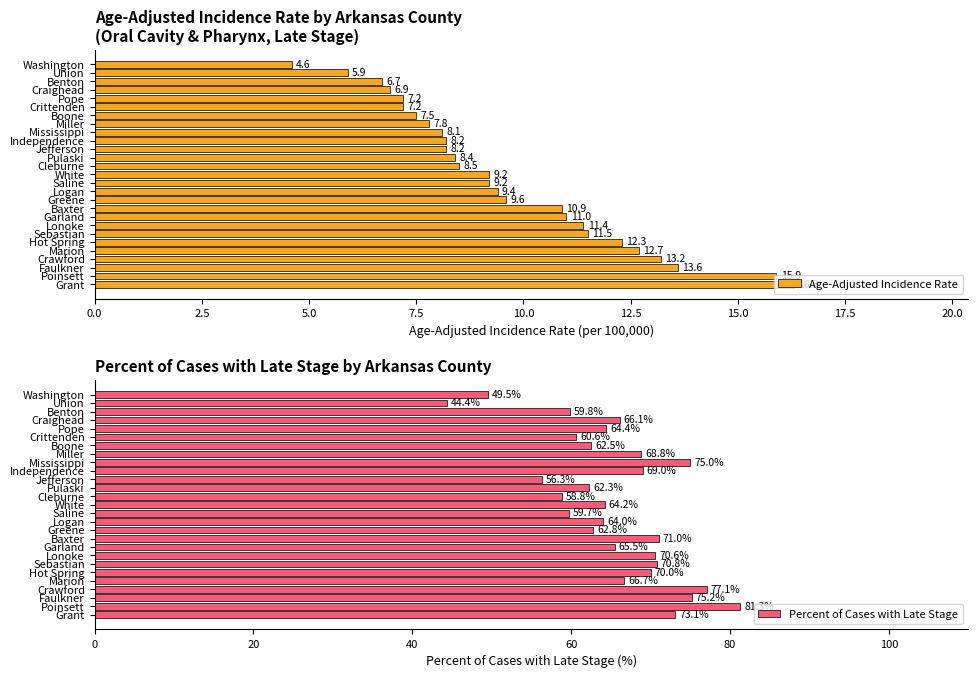

Which category has the highest value in the Age-Adjusted Incidence Rate series?

Grant